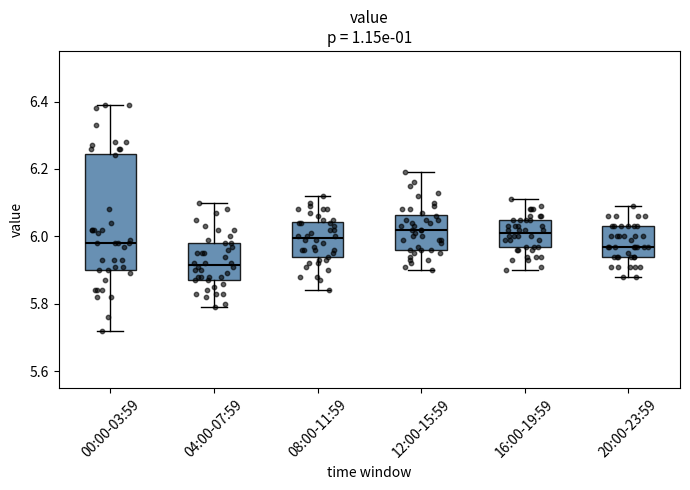

Comparing the boxes themselves (not the whiskers), which one is the tallest?

00:00-03:59